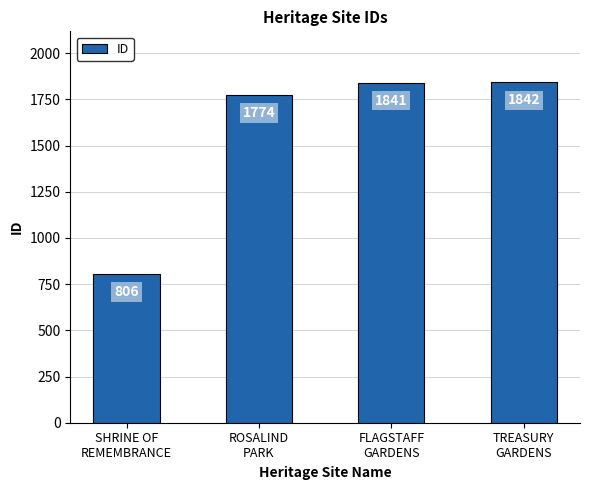

What is the greatest value displayed?

1842